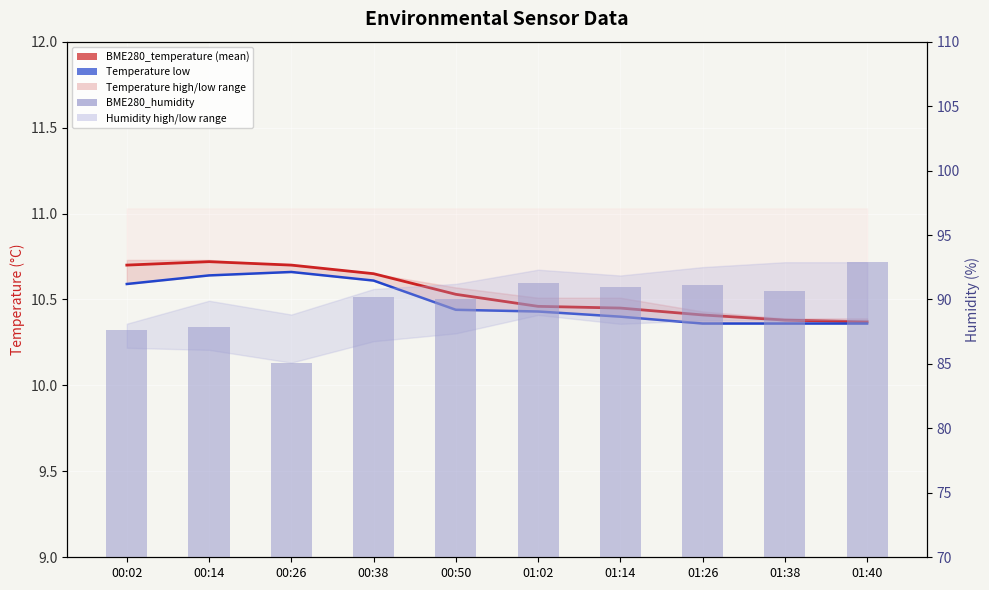

What value does the Temperature low series have at 01:14?

10.4